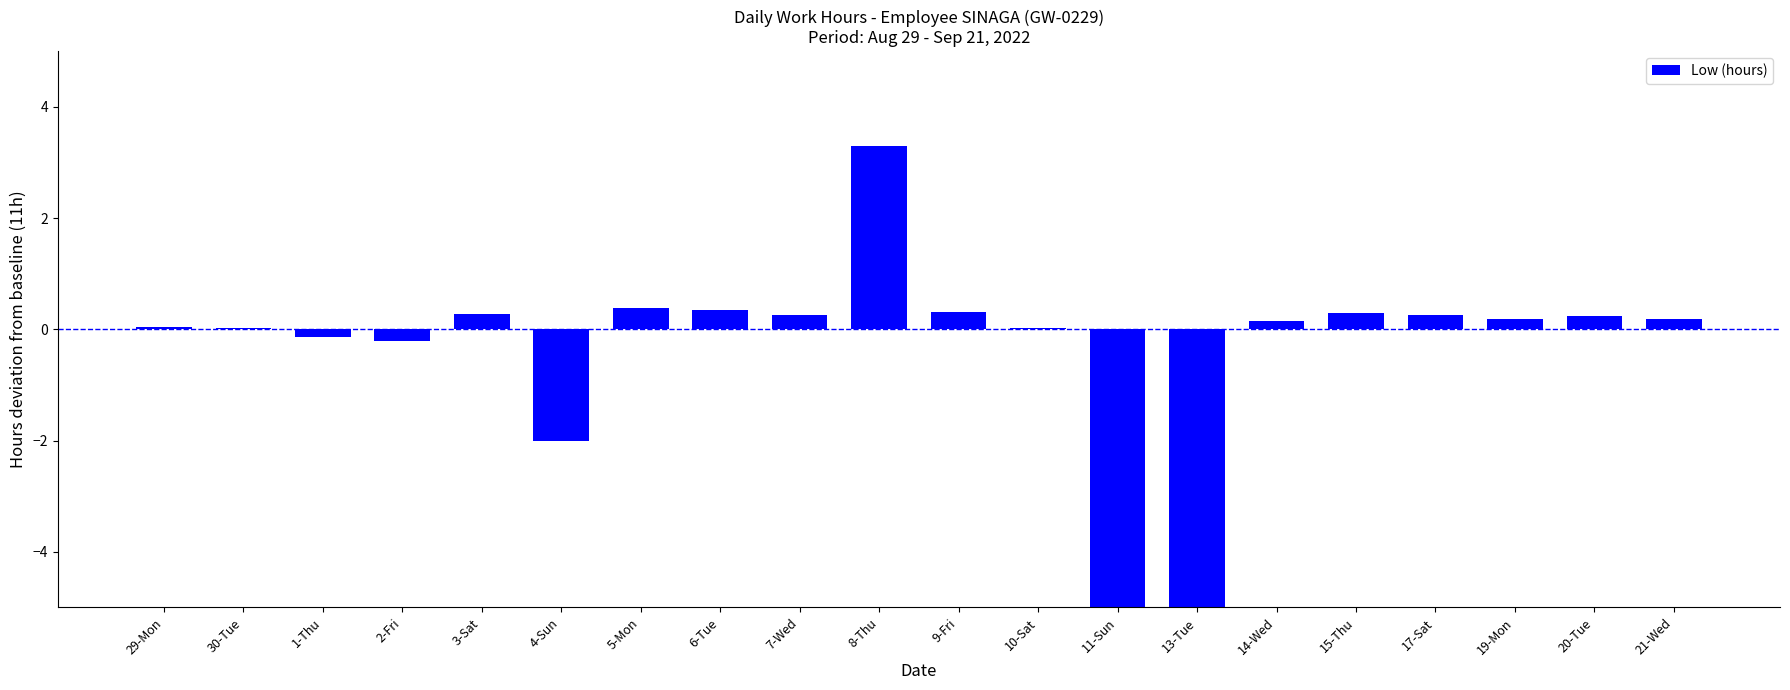

Rank the categories by value from highest to lowest.

8-Thu, 5-Mon, 6-Tue, 9-Fri, 15-Thu, 3-Sat, 7-Wed, 17-Sat, 20-Tue, 19-Mon, 21-Wed, 14-Wed, 29-Mon, 30-Tue, 10-Sat, 1-Thu, 2-Fri, 4-Sun, 11-Sun, 13-Tue